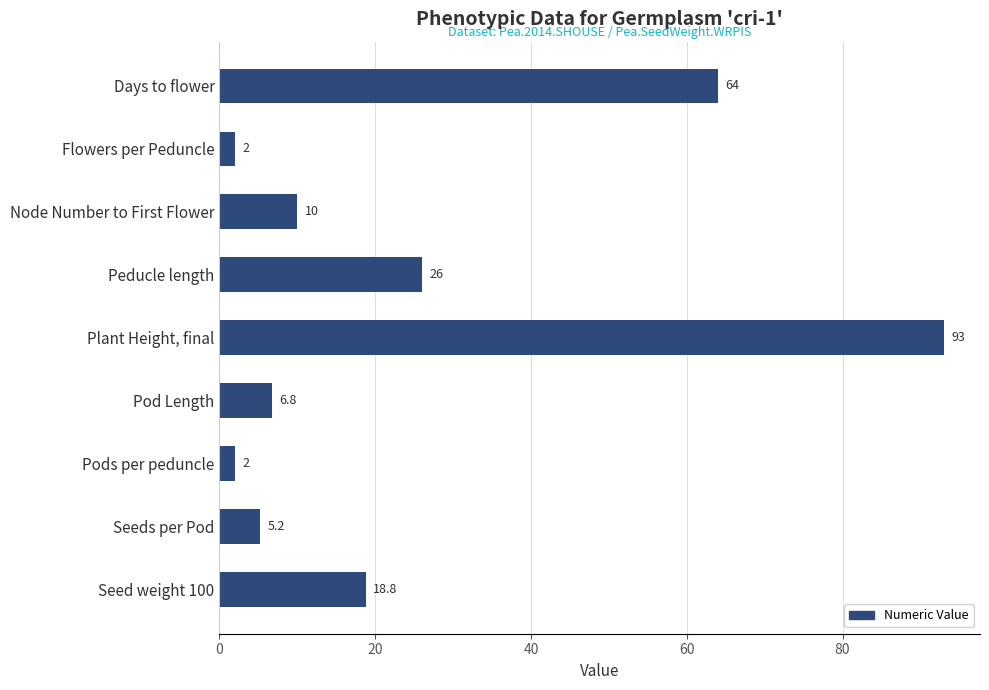

How many bars are there in total?

9